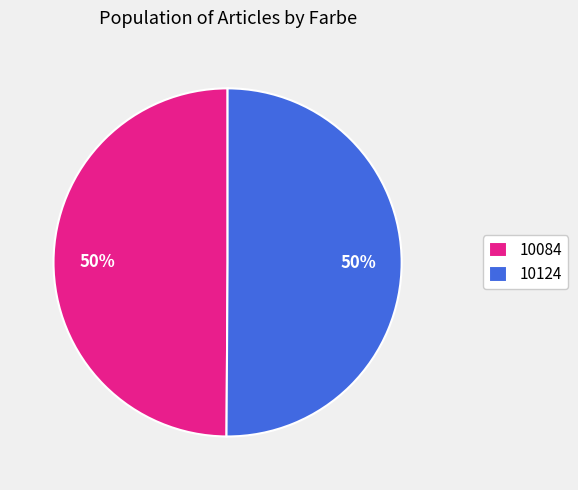

What is the ratio of the value at 10124 to the value at 10084?

1.0